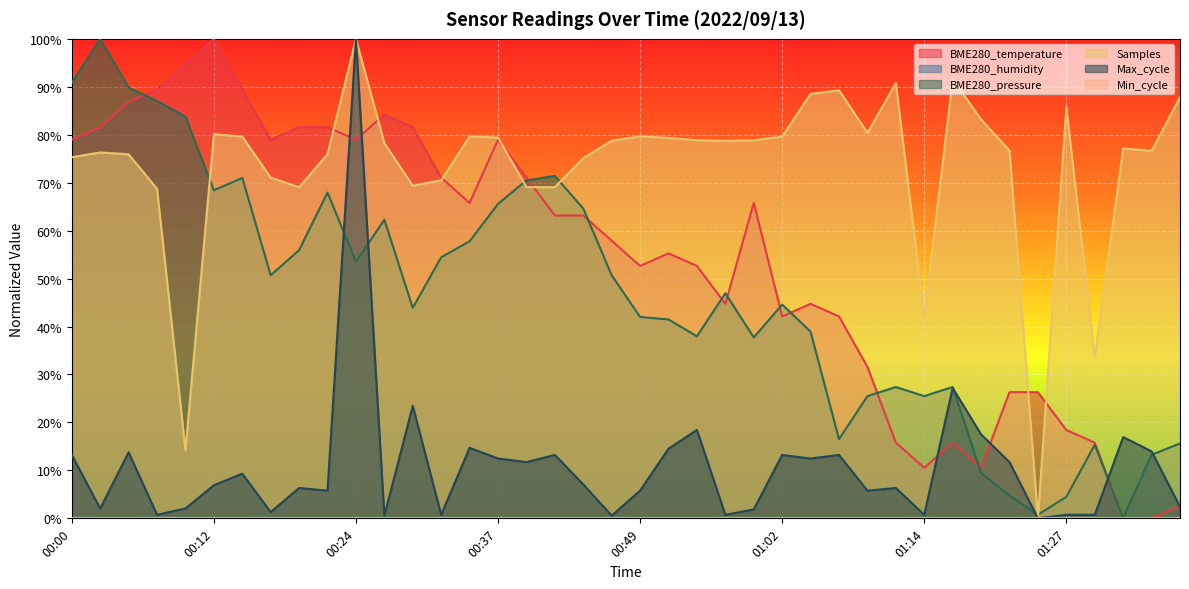

What is the difference between the second highest and second lowest values?

0.9